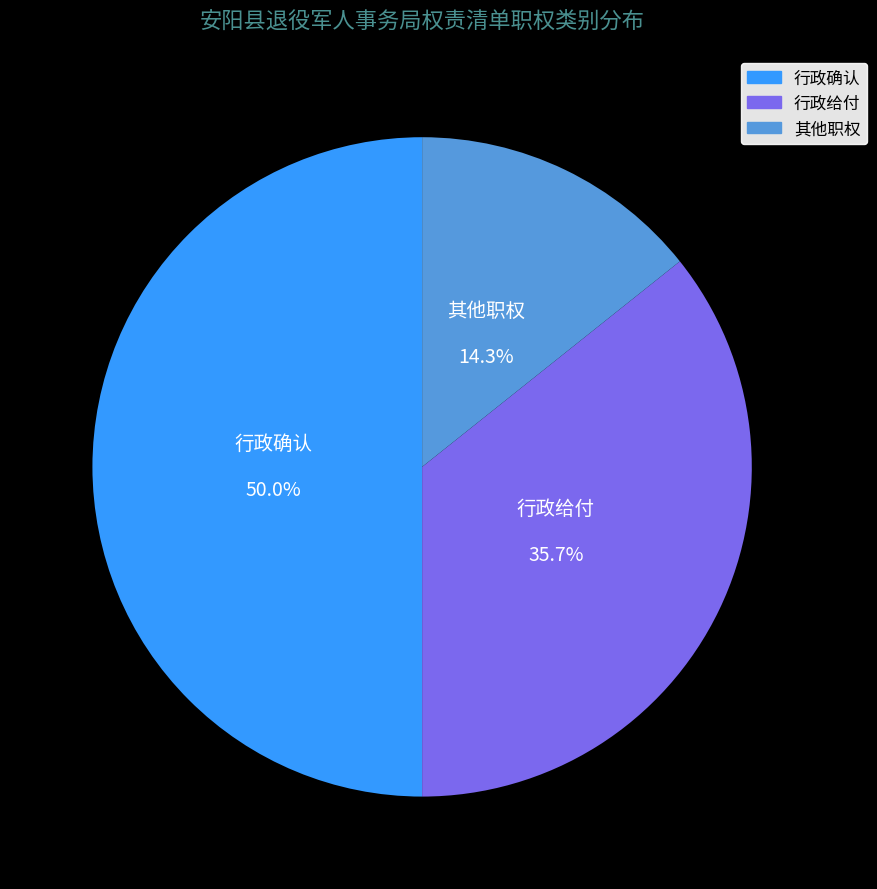

Rank the categories by value from highest to lowest.

行政确认, 行政给付, 其他职权